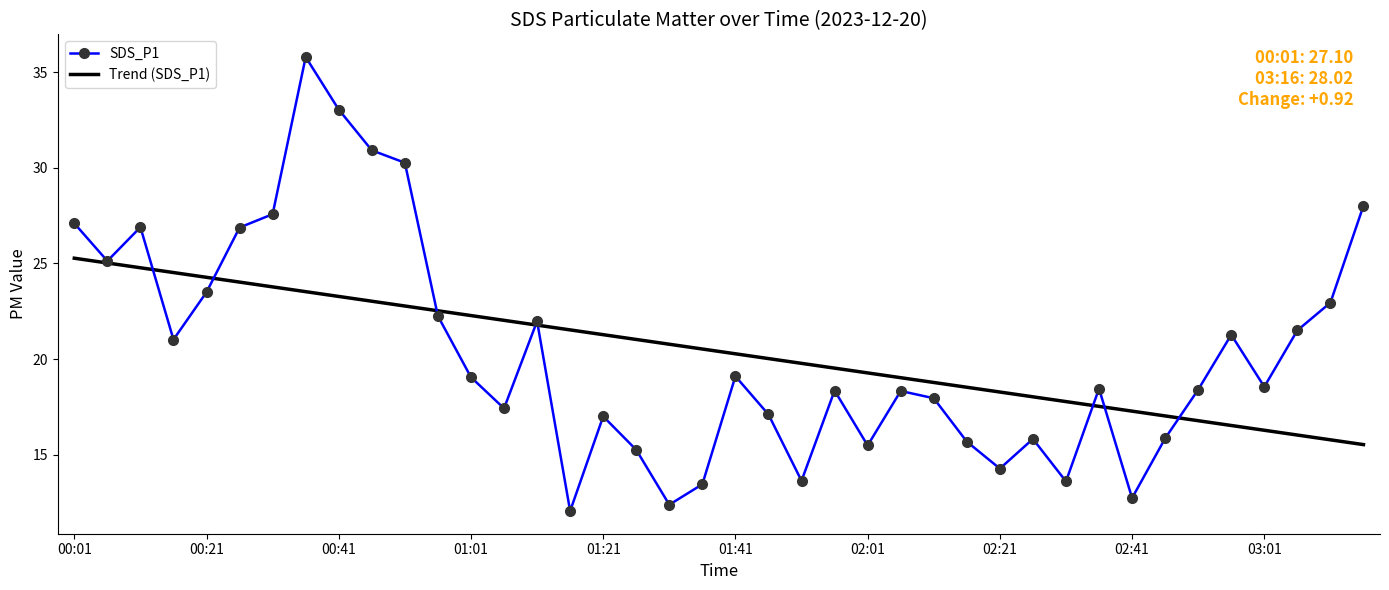

What is the minimum value for Trend (SDS_P1)?

15.5